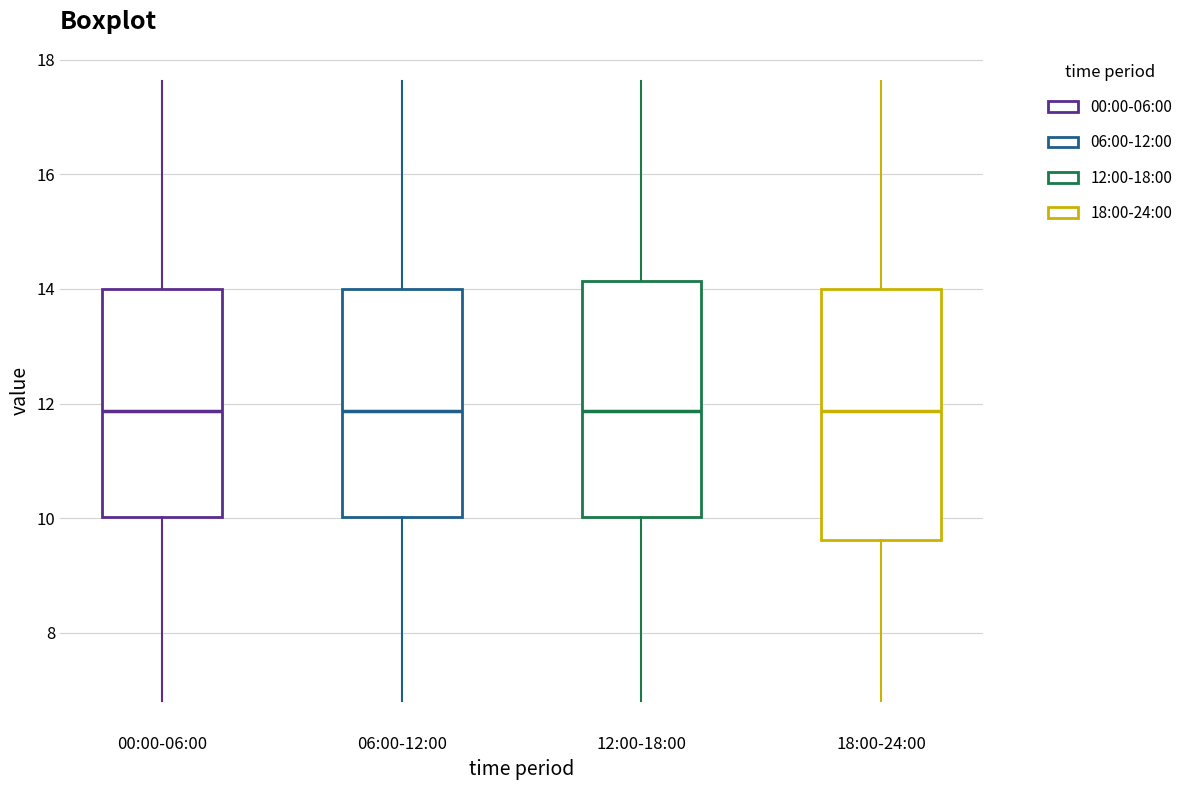

Reading left to right, transcribe this box plot: for each box, give where its median line is, the range the box spans, and where its two whiskers end, as read against the y-axis. The values are not printed on the chart, so give them approximately, as read against the axis.

00:00-06:00: median 11.8, box 10.0 to 14.0, whiskers 6.8 to 17.6
06:00-12:00: median 11.8, box 10.0 to 14.0, whiskers 6.8 to 17.6
12:00-18:00: median 11.8, box 10.0 to 14.2, whiskers 6.8 to 17.6
18:00-24:00: median 11.8, box 9.6 to 14.0, whiskers 6.8 to 17.6